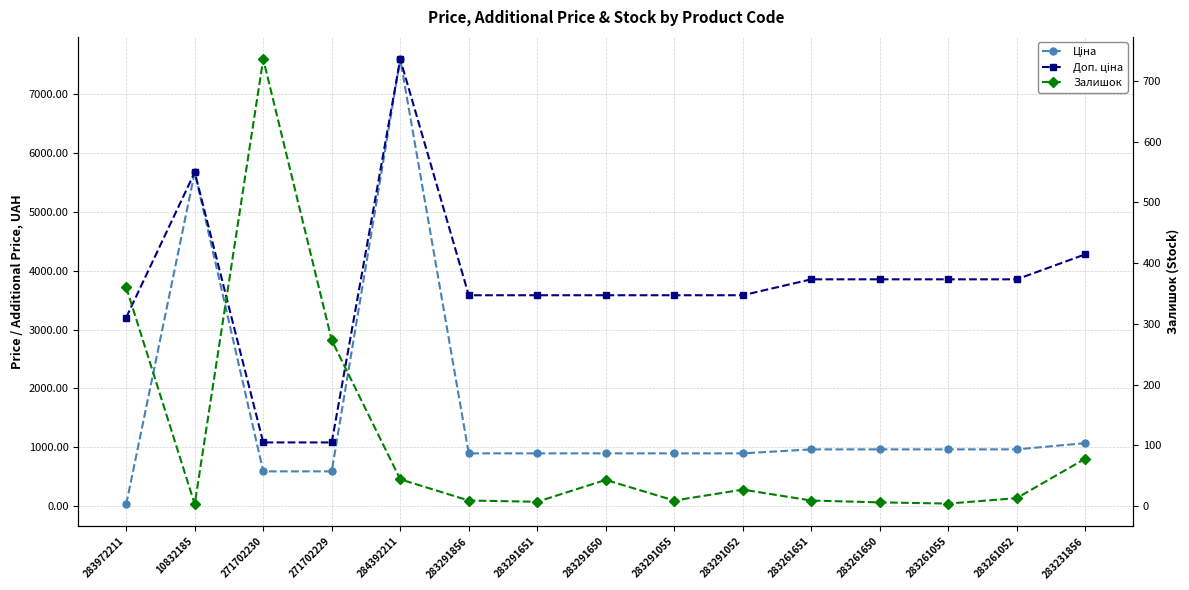

What is the label of the 6th point from the left?

283291856